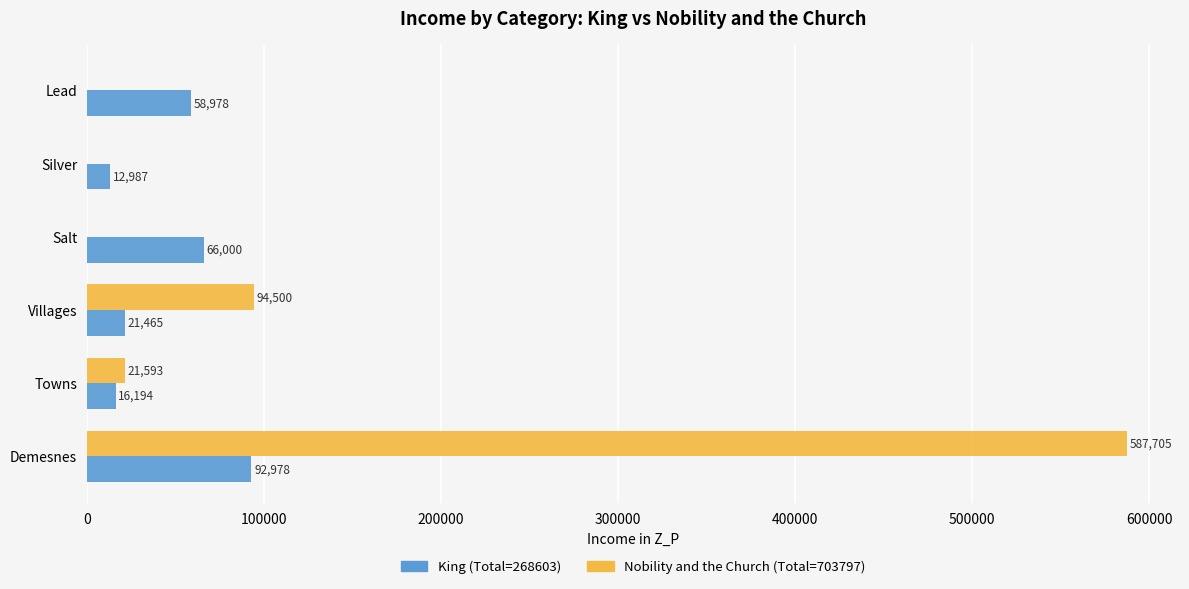

What is the total value across all series at Salt?

66000